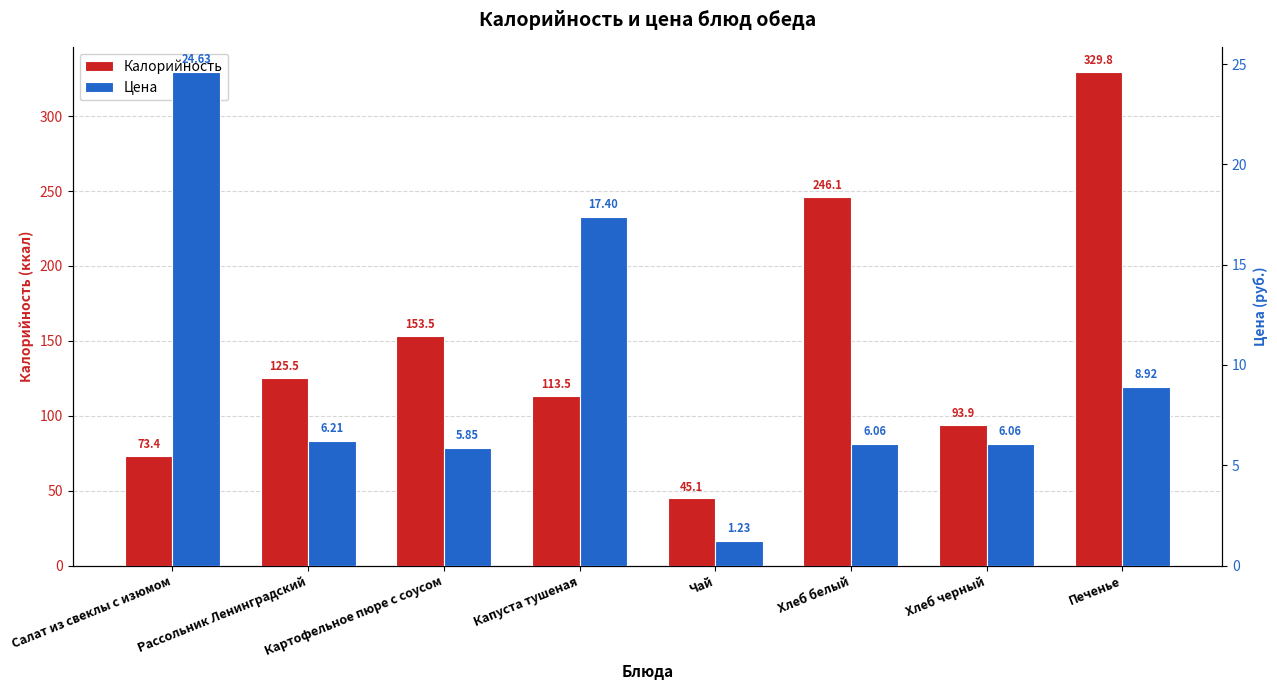

What is the value of the Калорийность bar at the 1st from the left?

73.4